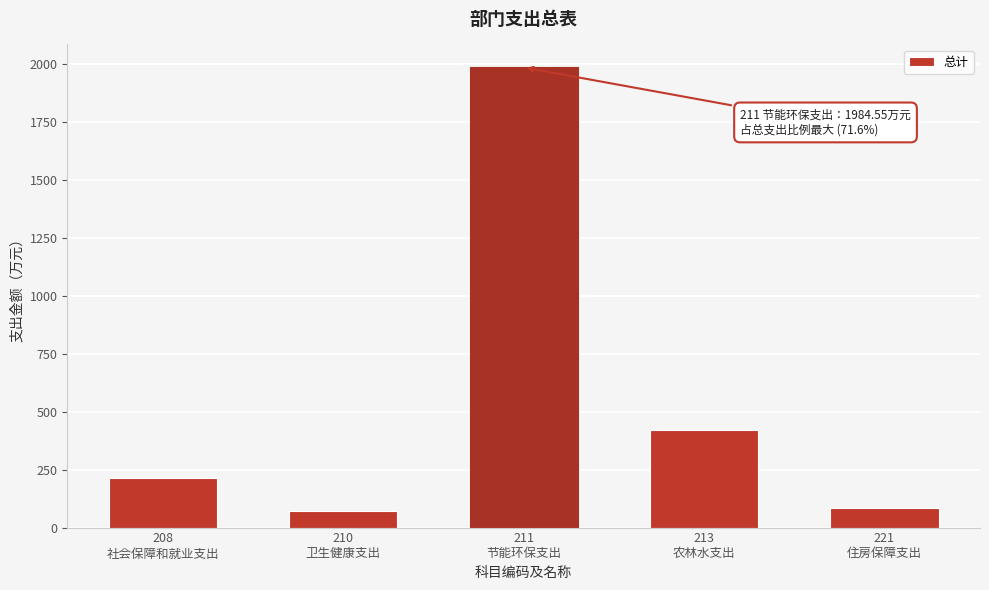

What is the value of the 5th bar from the left?

86.2